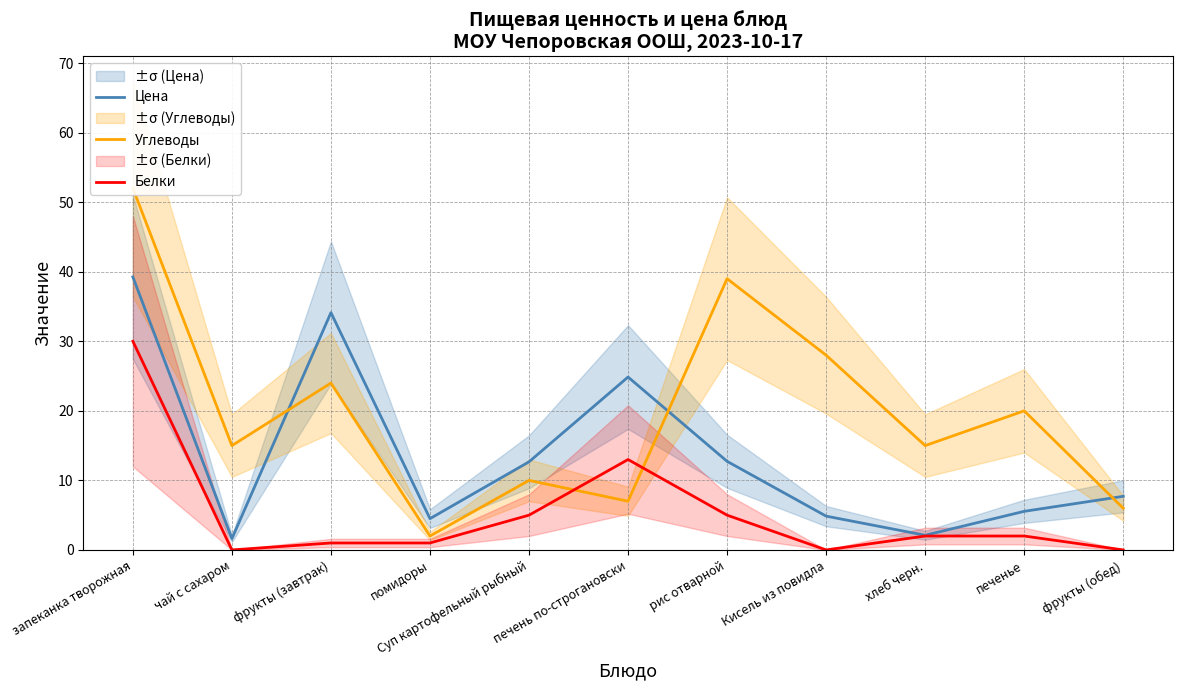

How many lines are shown in the chart?

3